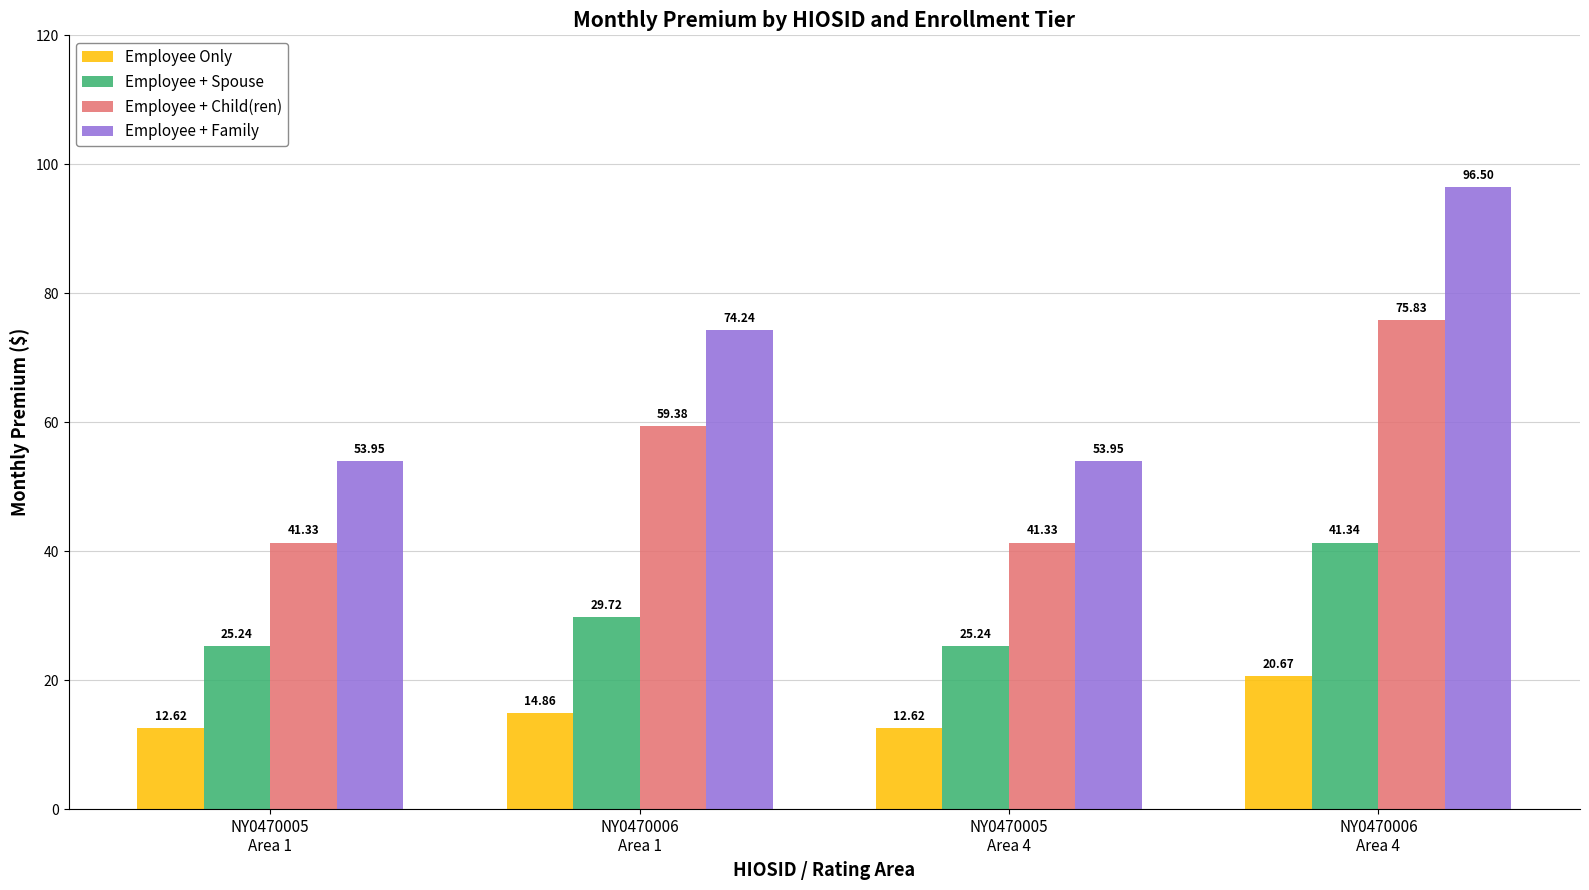

What is the minimum value shown in the chart?

12.6